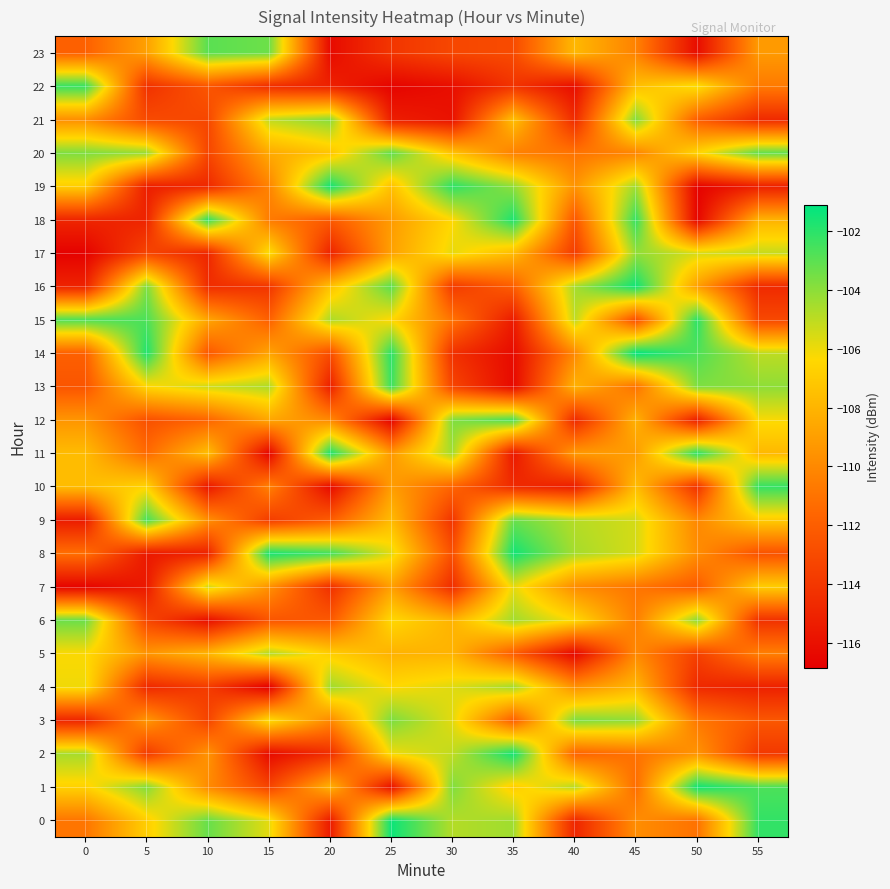

Which has a higher value, 25 or 55?

25